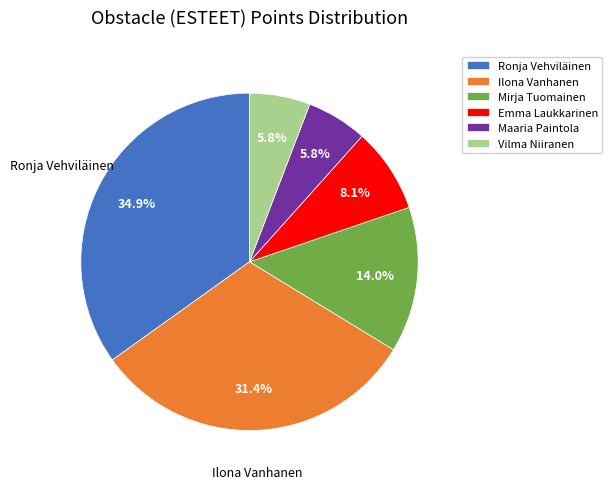

Which category has the biggest portion of the pie?

Ronja Vehviläinen